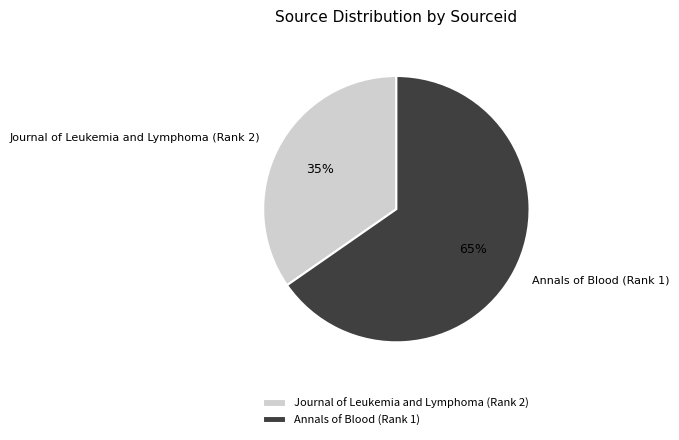

Is the sum of Annals of Blood (Rank 1) and Journal of Leukemia and Lymphoma (Rank 2) greater than half?

Yes